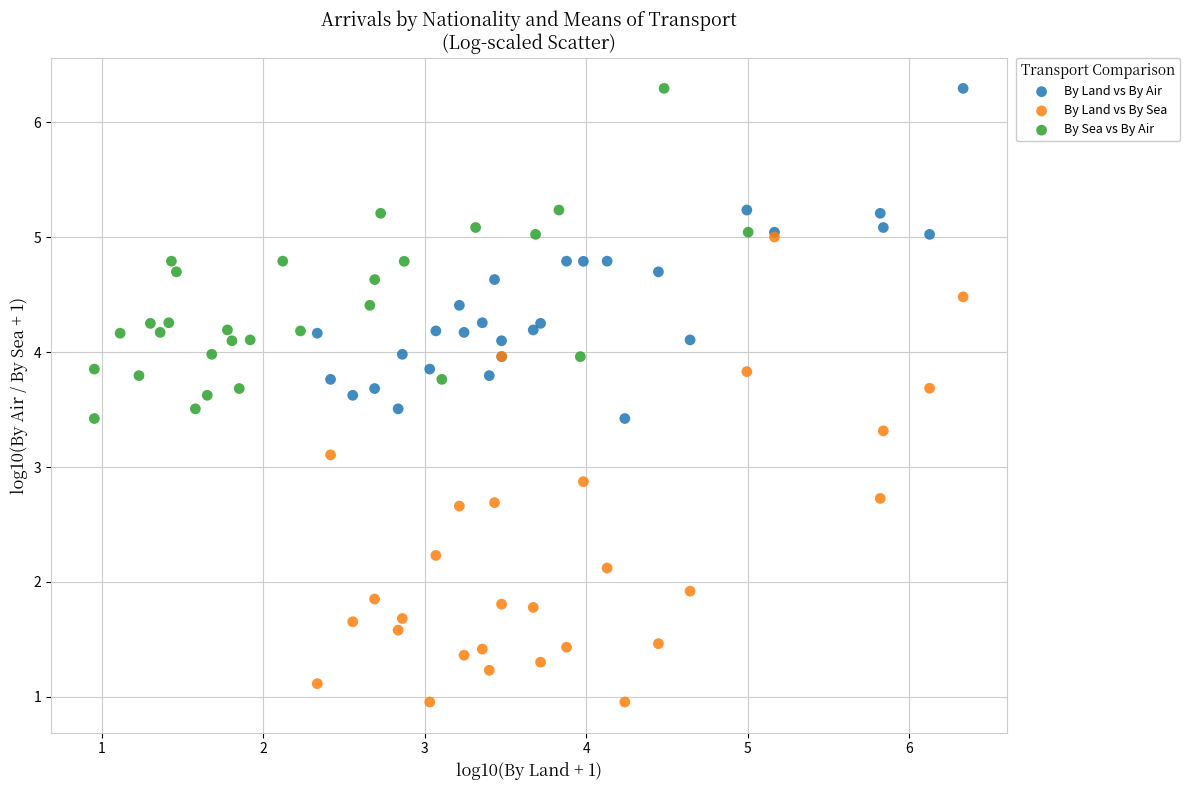

What are all the series names shown in the legend?

By Land vs By Air, By Land vs By Sea, By Sea vs By Air